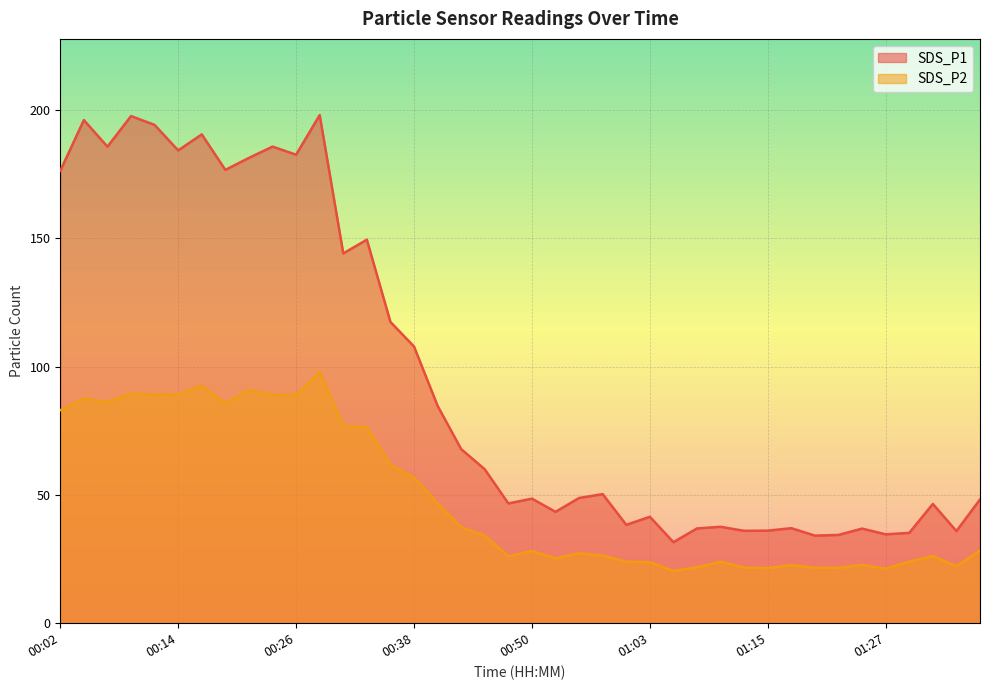

At which category is the sum across all series the highest?

00:28